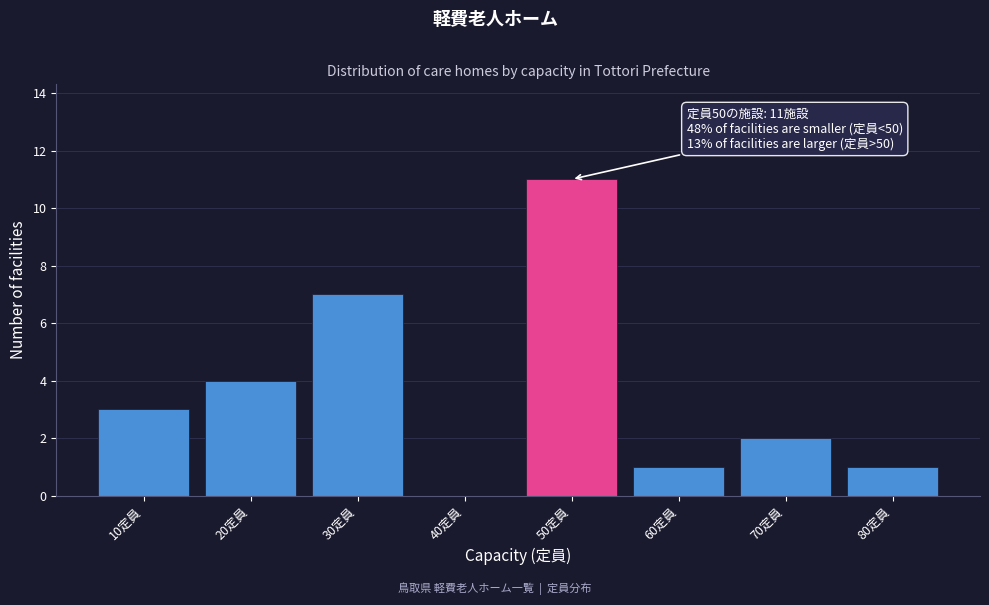

Reading right to left, list all the values displayed in this chart.

80定員=1	70定員=2	60定員=1	50定員=11	40定員=0	30定員=7	20定員=4	10定員=3